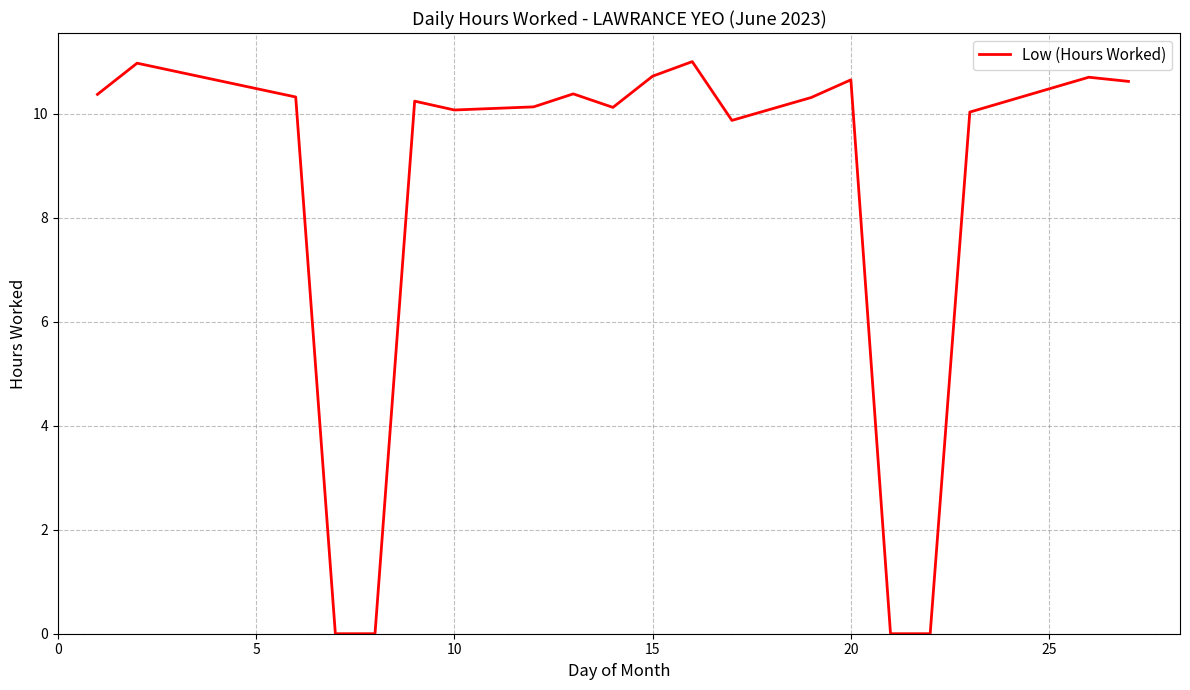

What is the difference between the maximum and minimum values?

11.0